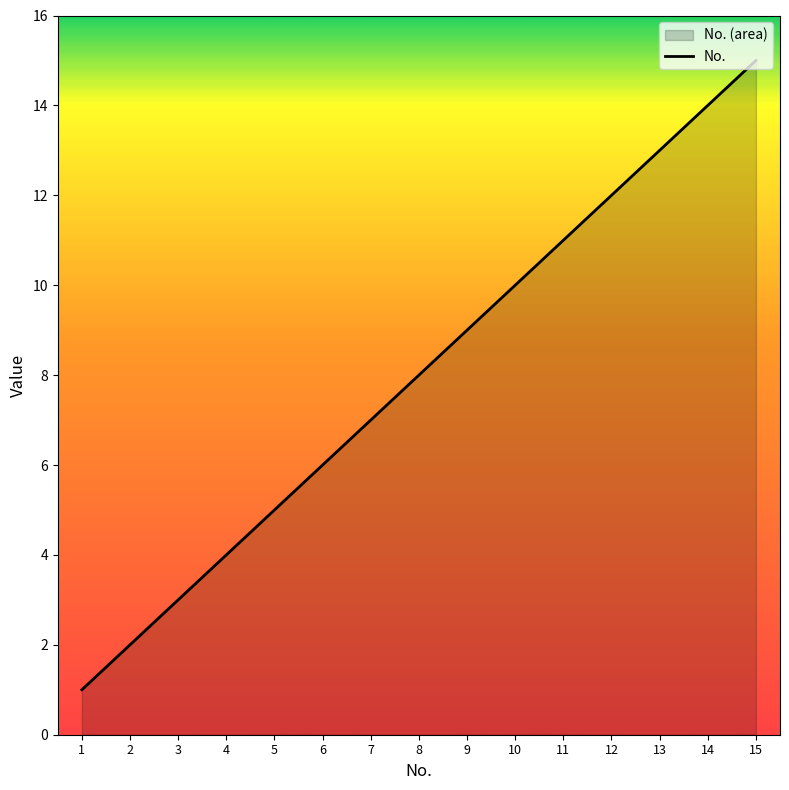

What is the difference between the maximum and minimum values?

14